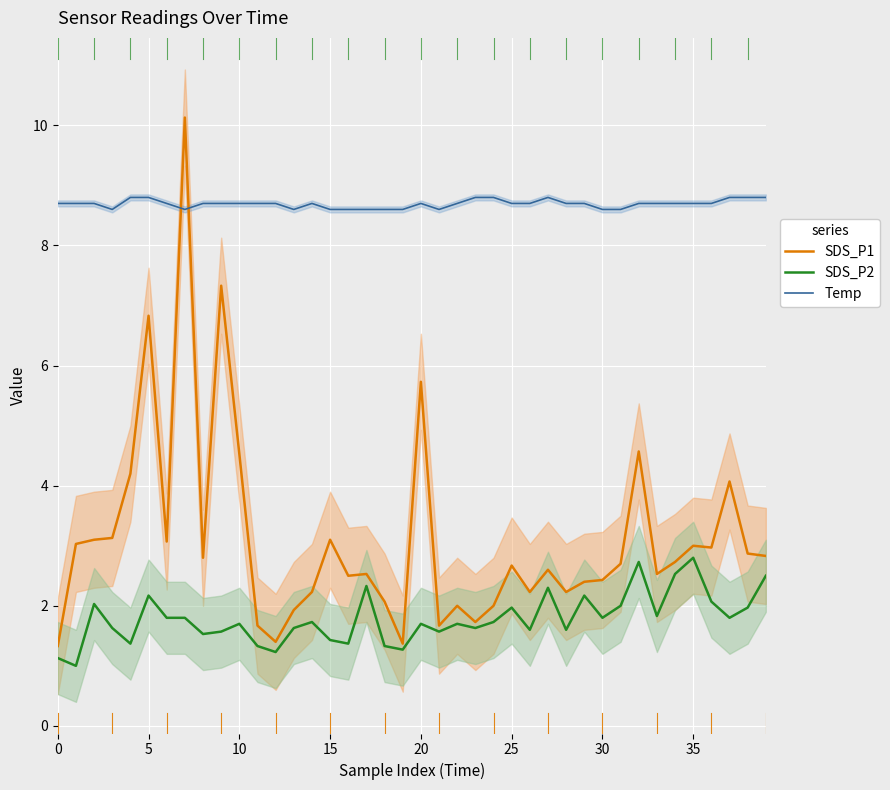

What is the total value across all series at 27?

13.7